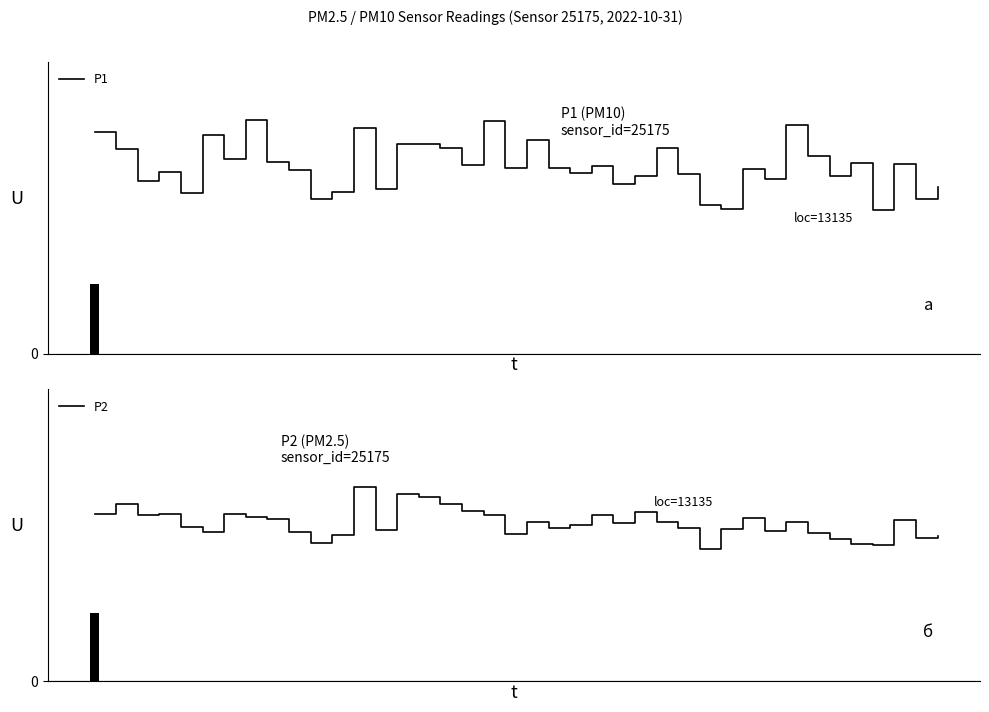

Is the value of P2 at 33 greater than the value of P1 at 9?

No